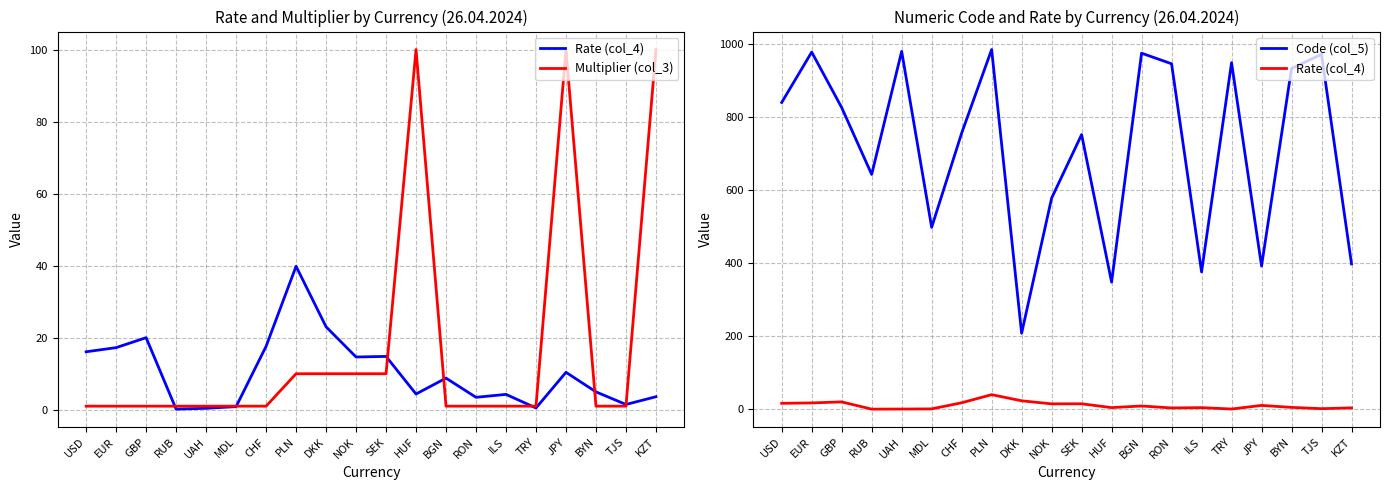

True or false: Rate (col_4) and Code (col_5) cross at least once.

False